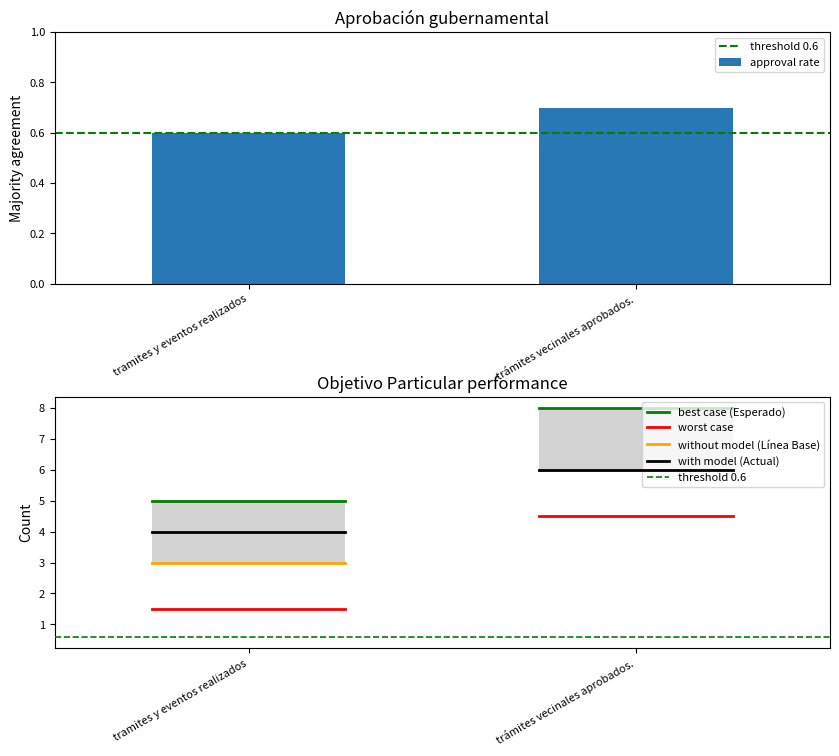

Which series has the widest spread of values?

approval rate